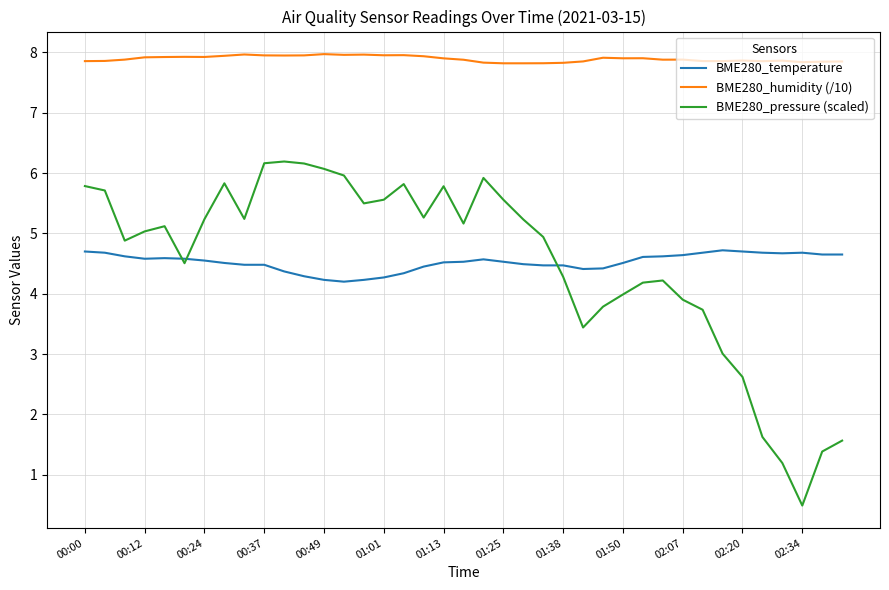

Which series has the widest spread of values?

BME280_pressure (scaled)